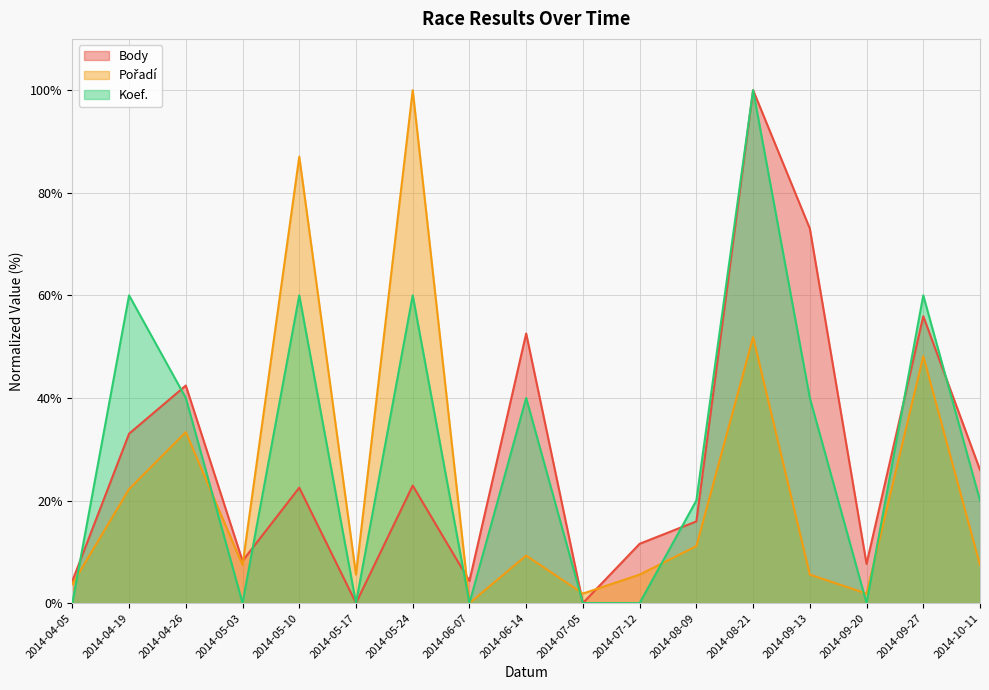

Rank the series at 2014-09-20 from highest to lowest value.

Body, Pořadí, Koef.